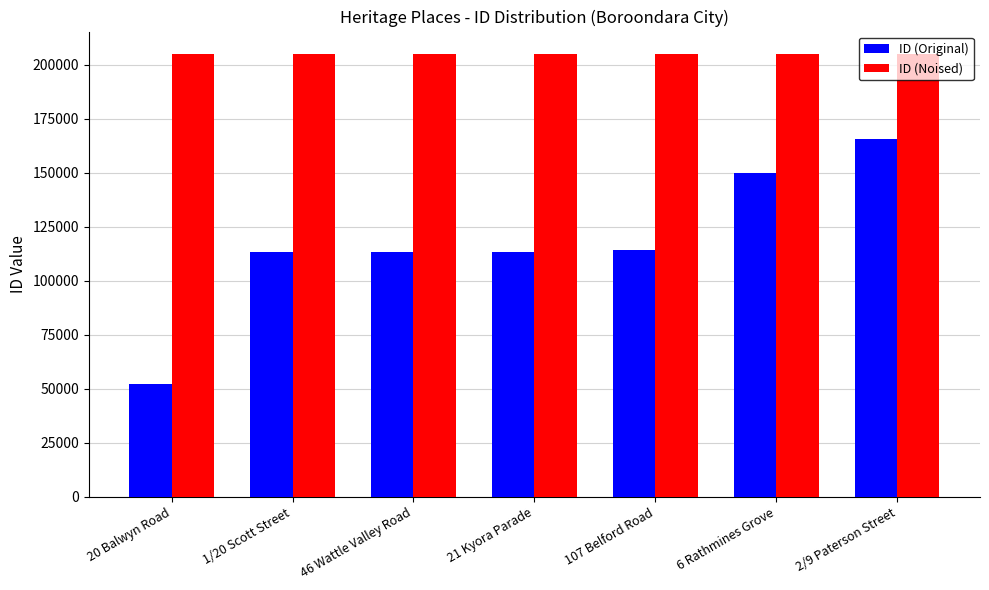

What is the average value of the ID (Noised) series?

204836